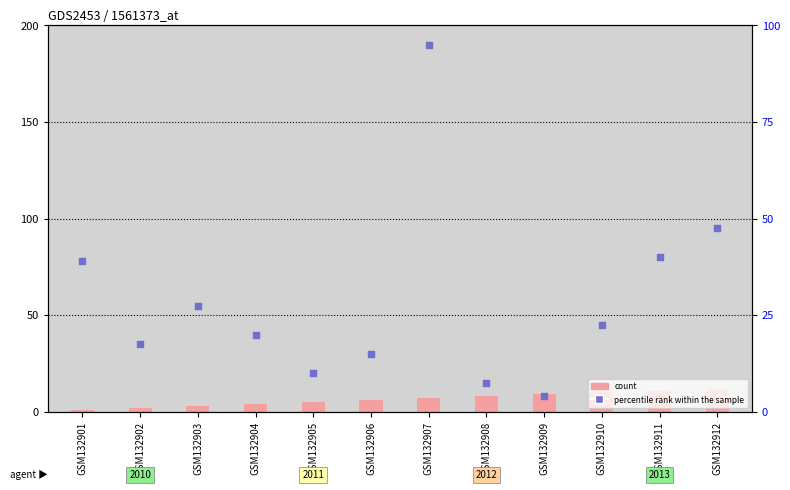

Which series has the largest total across all categories?

percentile rank within the sample